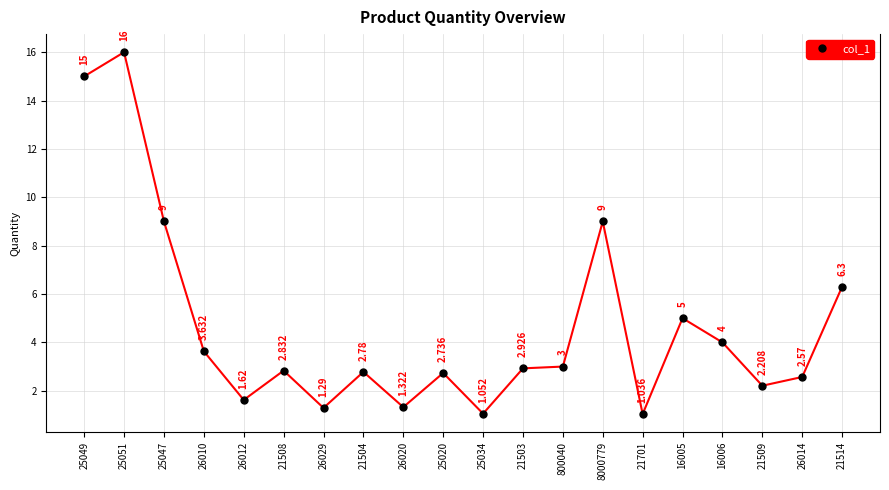

What is the greatest value displayed?

16.0